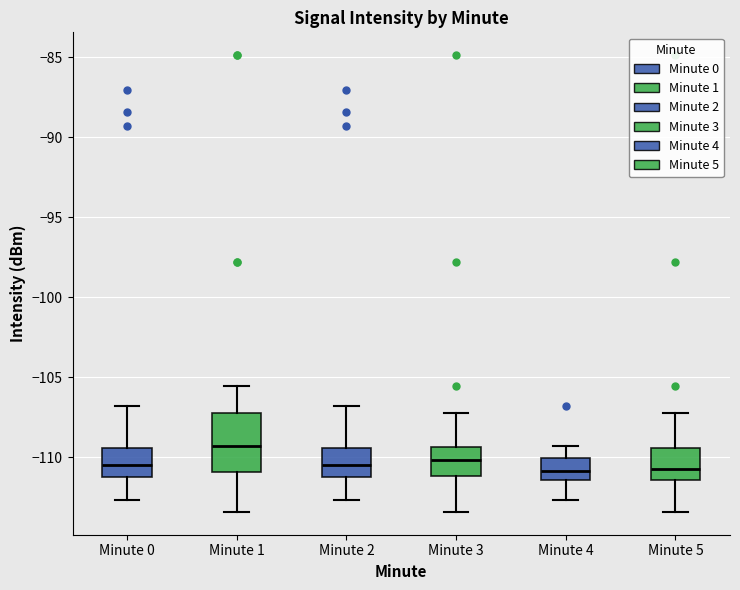

Which box's median line is the highest?

Minute 1